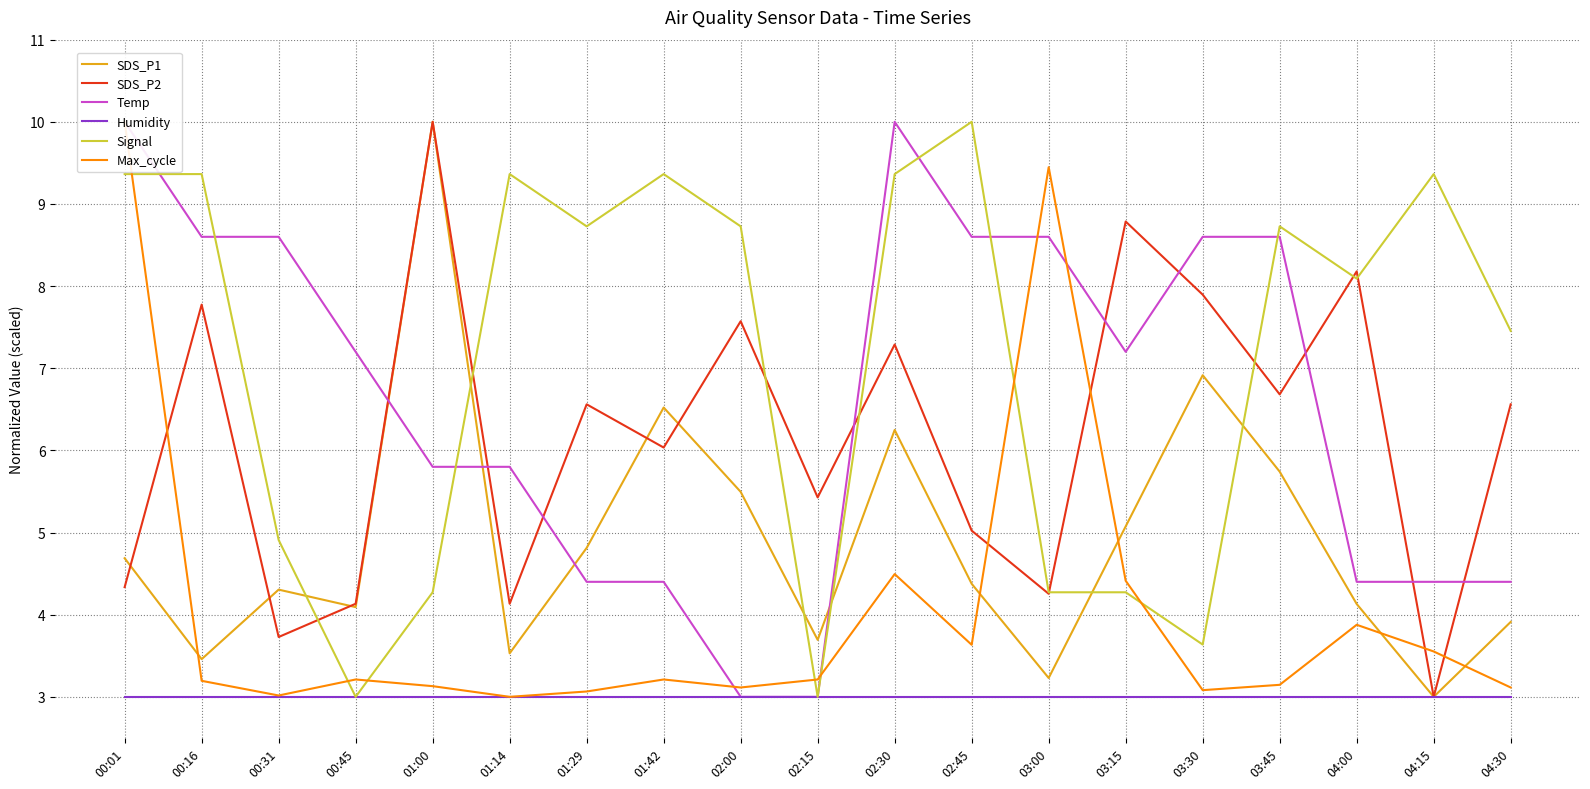

True or false: Temp and Humidity intersect in this chart.

False